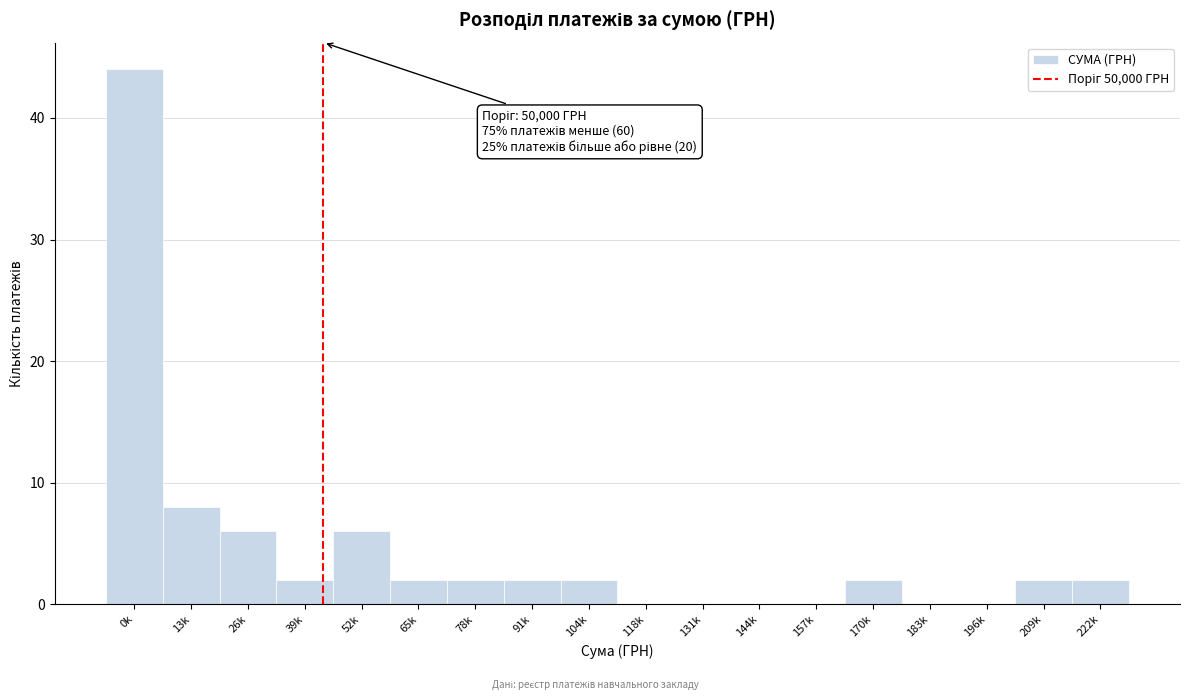

Reading left to right, extract all data points from this chart.

0k=44	13k=8	26k=6	39k=2	52k=6	65k=2	78k=2	91k=2	104k=2	118k=0	131k=0	144k=0	157k=0	170k=2	183k=0	196k=0	209k=2	222k=2